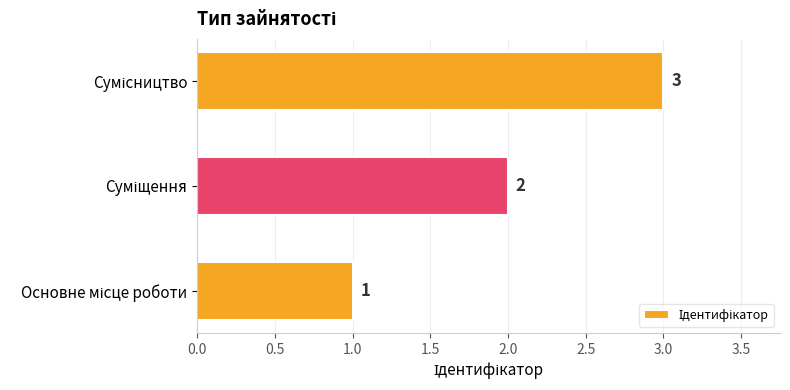

How many values are between 1 and 3?

3